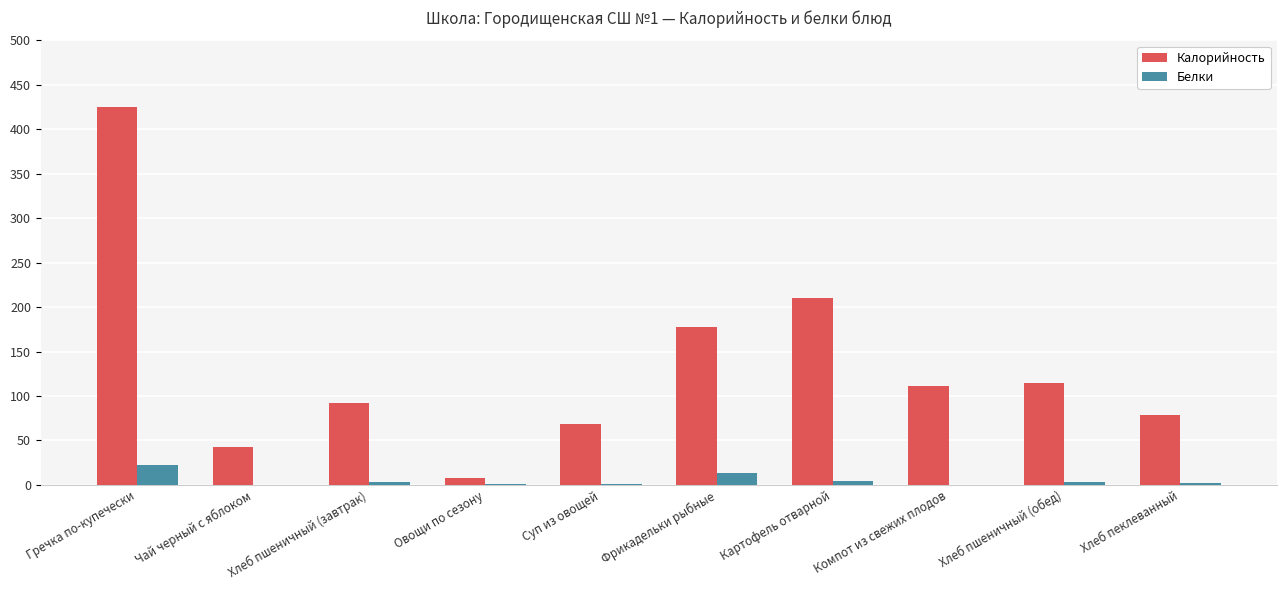

How many data points in Калорийность are above 111?

5